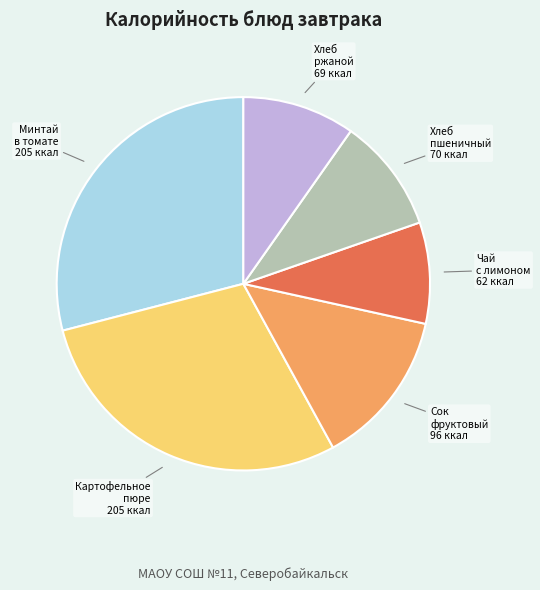

Does any single category account for the majority?

No